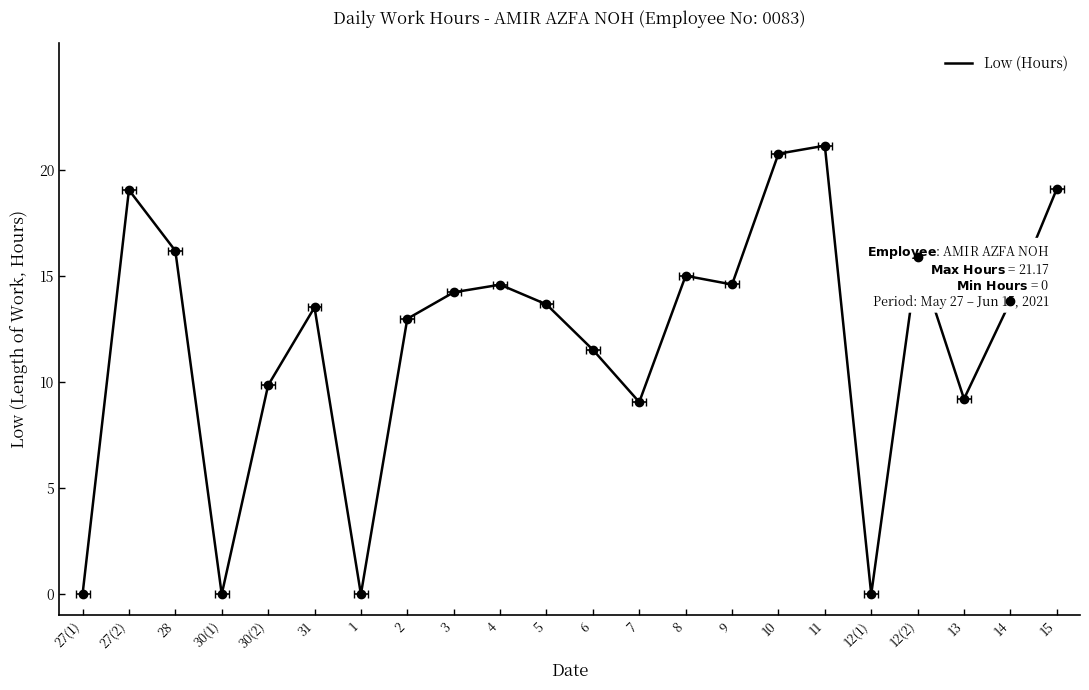

What is the greatest value displayed?

21.2